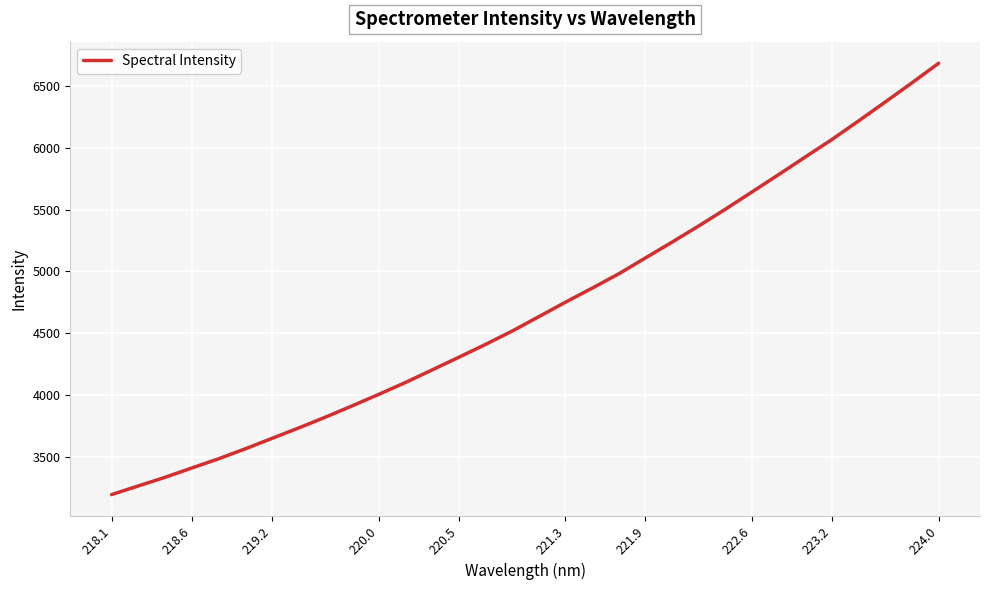

What is the greatest value displayed?

6685.2